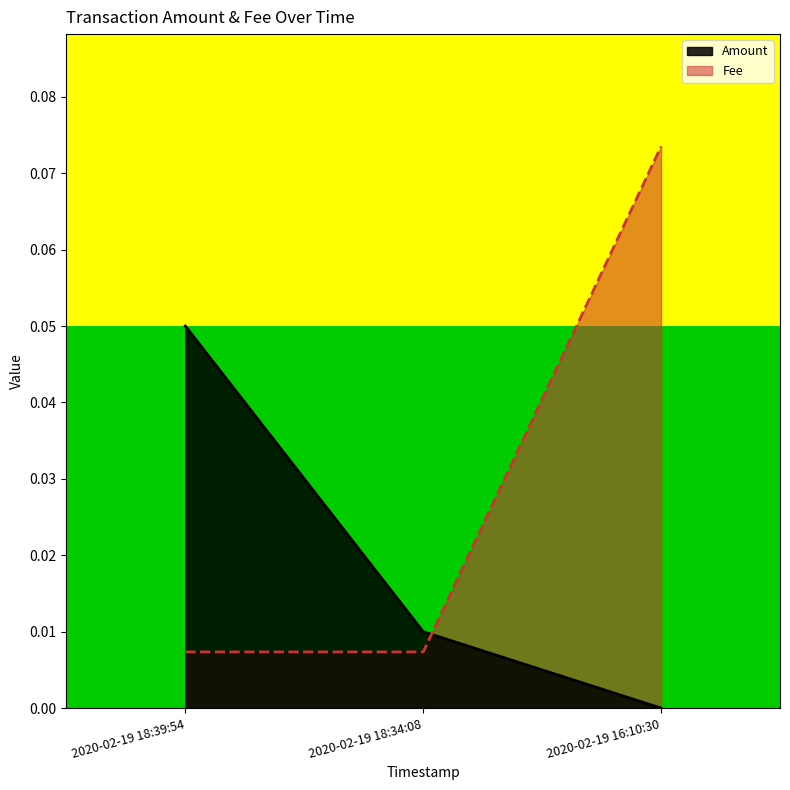

List the labels in order of Amount value, smallest first.

2020-02-19 16:10:30, 2020-02-19 18:34:08, 2020-02-19 18:39:54